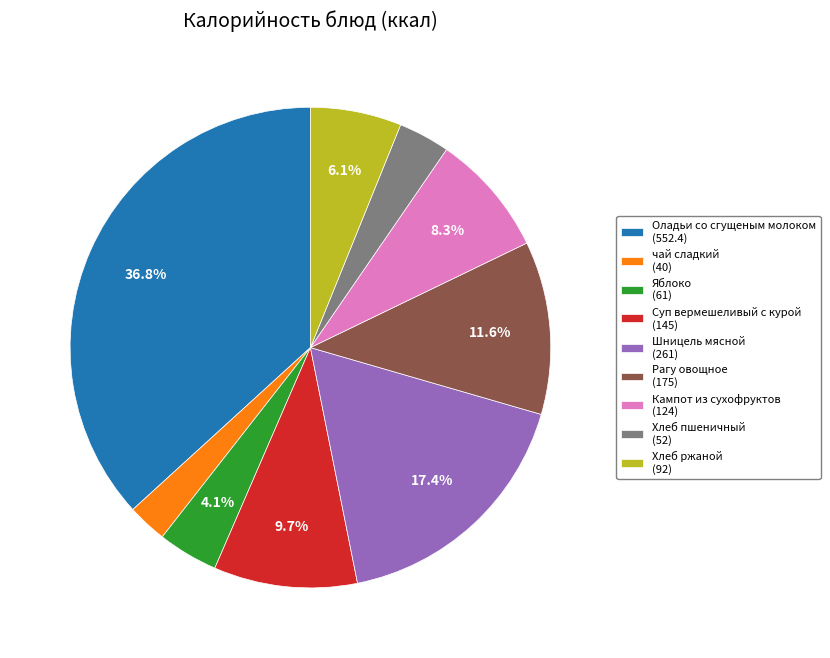

How many segments does this pie chart have?

9